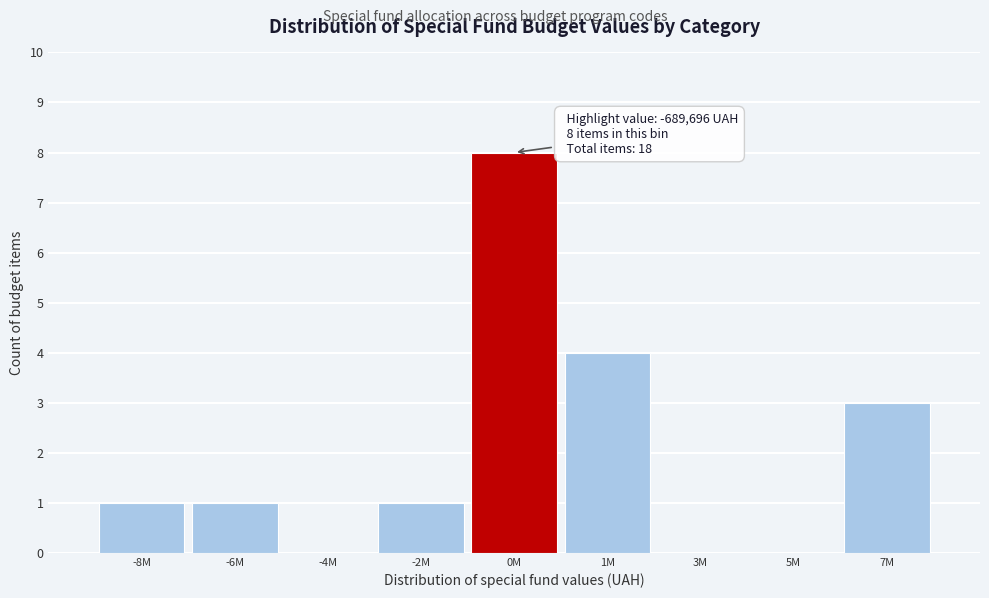

Reading left to right, what are all the values shown in this chart?

-8M=1	-6M=1	-4M=0	-2M=1	0M=8	1M=4	3M=0	5M=0	7M=3